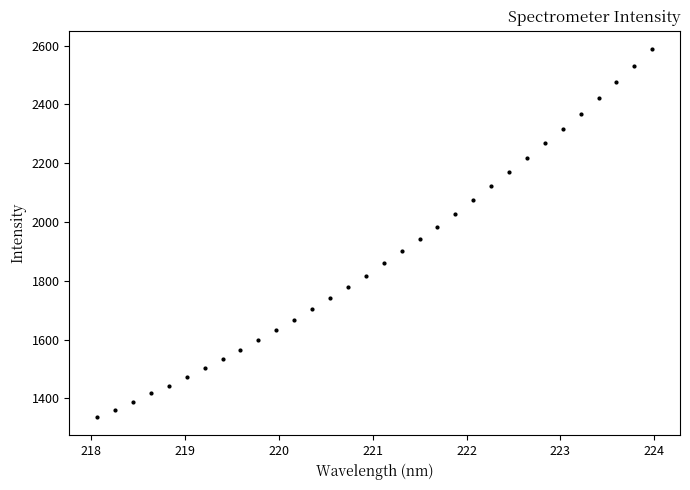

What is the value of the 27th point from the left?

2317.6